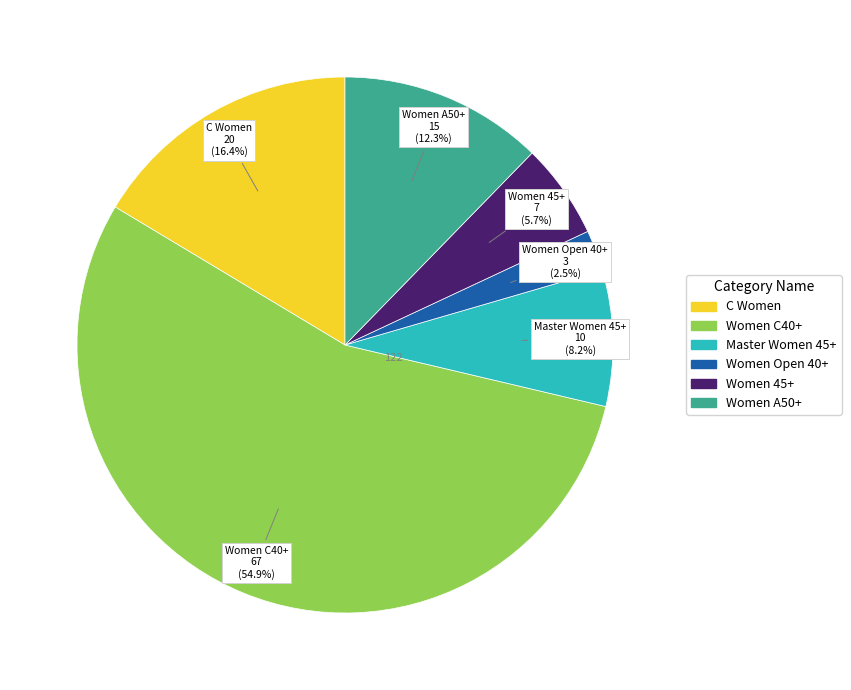

What is the ratio of the value at Master Women 45+ to the value at C Women?

0.5